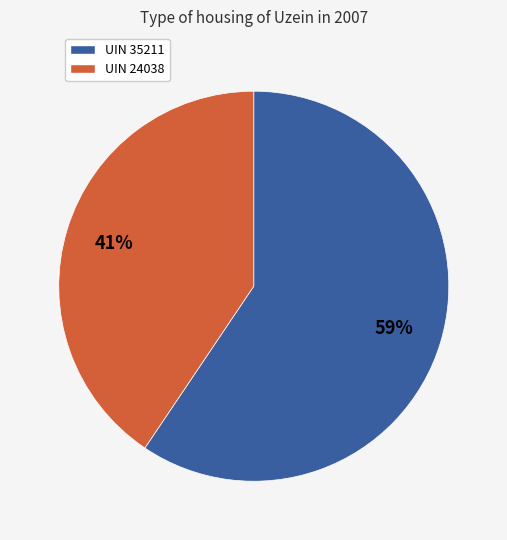

How many slices are in this pie chart?

2